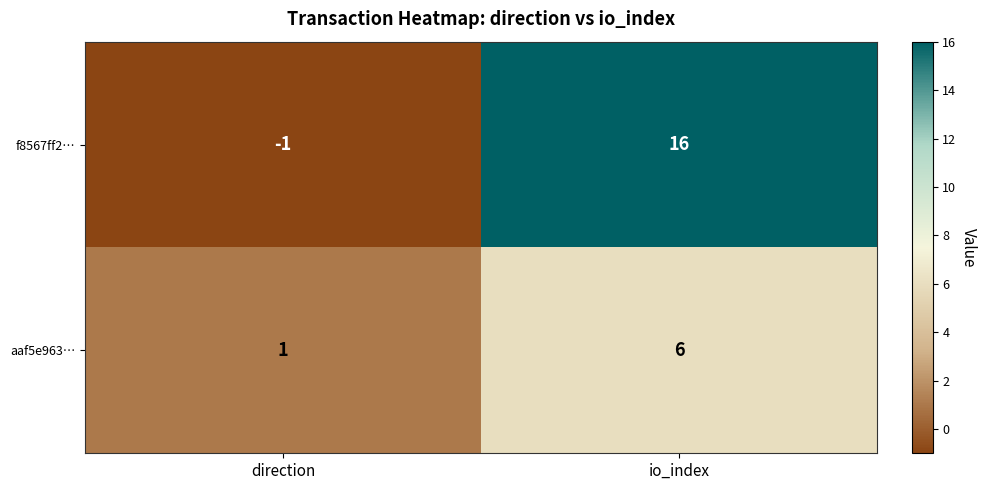

Where is aaf5e963… nearest to the value 3?

direction